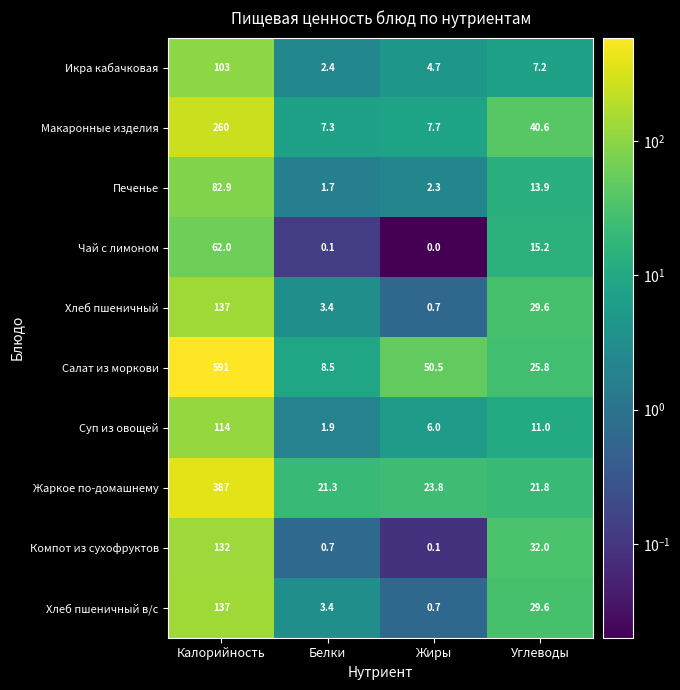

How many values in the Компот из сухофруктов series are below 32?

2